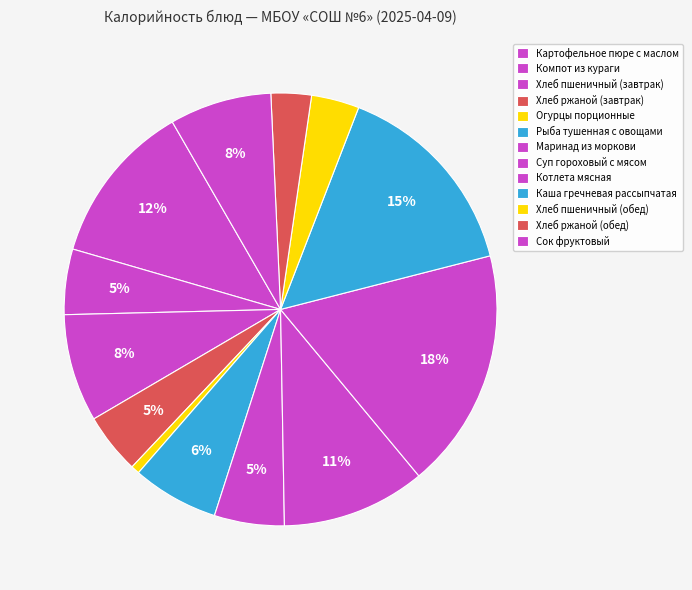

The Хлеб ржаной (завтрак) slice represents 1% of the pie. True or false?

False